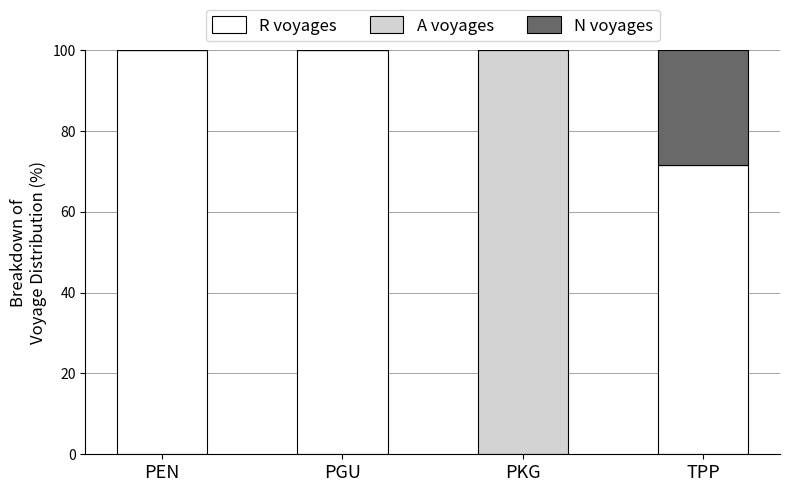

At which label is R voyages closest to 50?

TPP